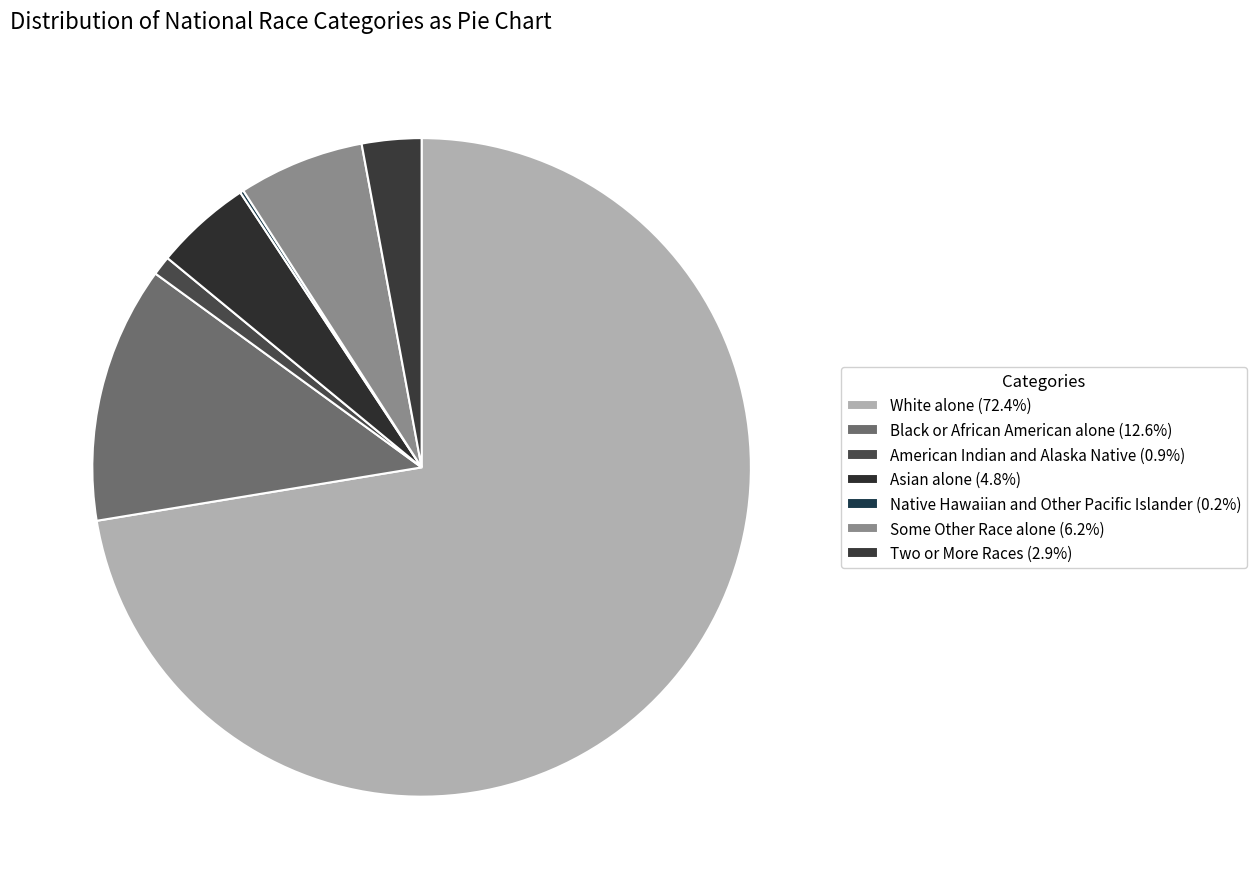

To the nearest percent, what is the difference between the largest and smallest slice percentages?

72%